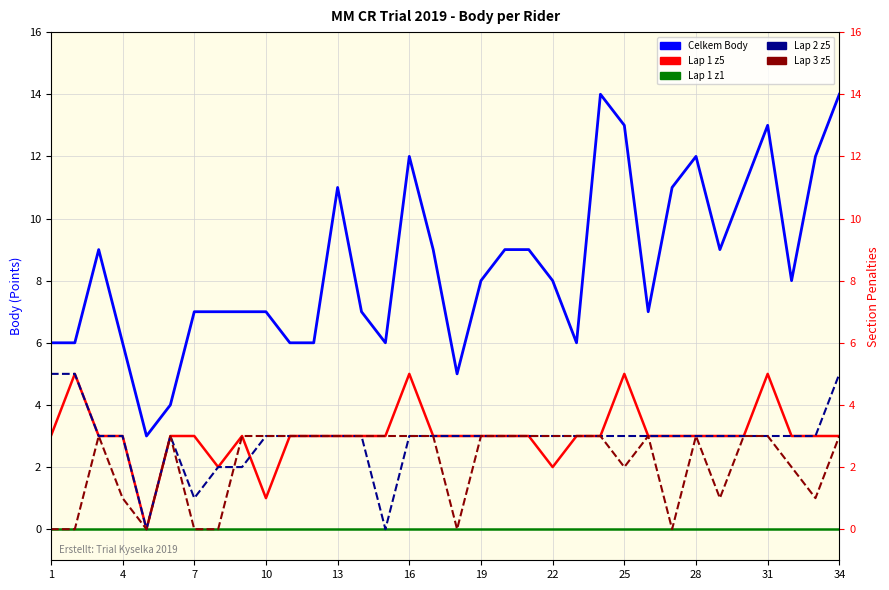

What is the average value of the Lap 1 z5 series?

3